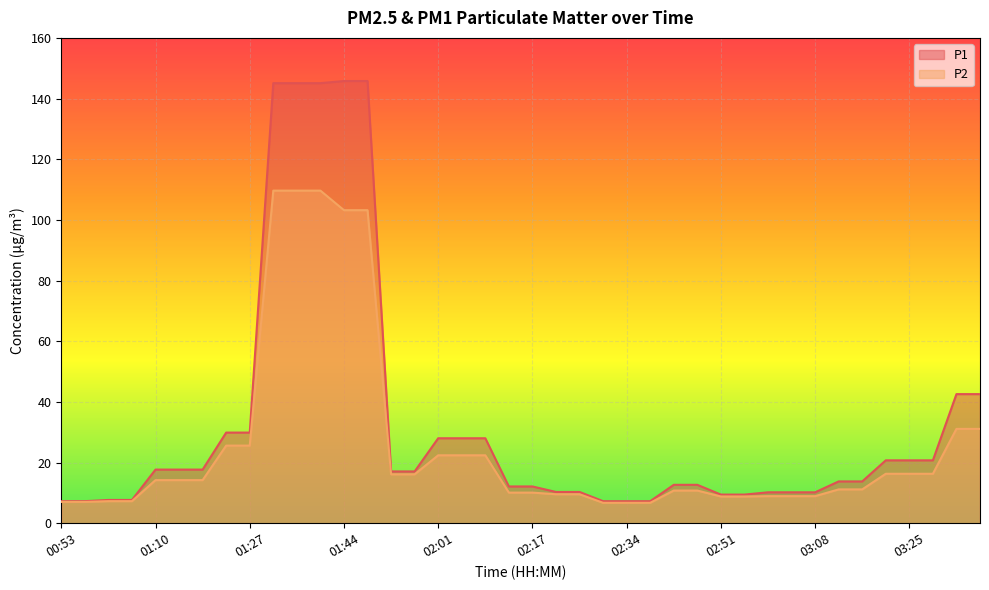

True or false: P1 and P2 intersect in this chart.

False